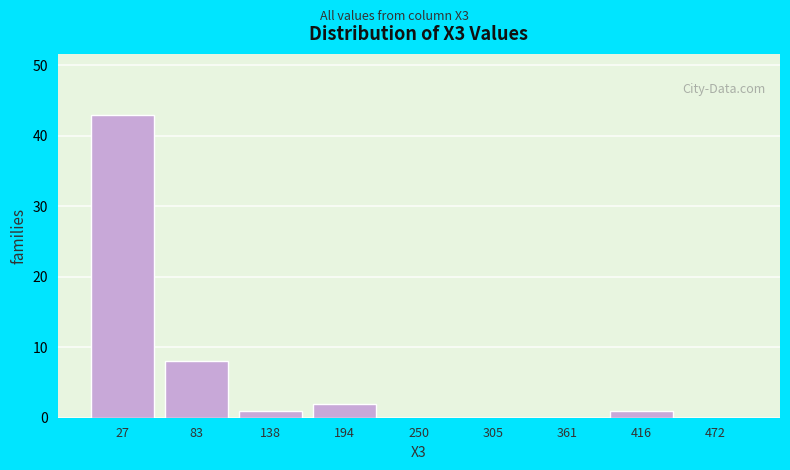

Over which range of the x-axis is the bar tallest?

0 to 60